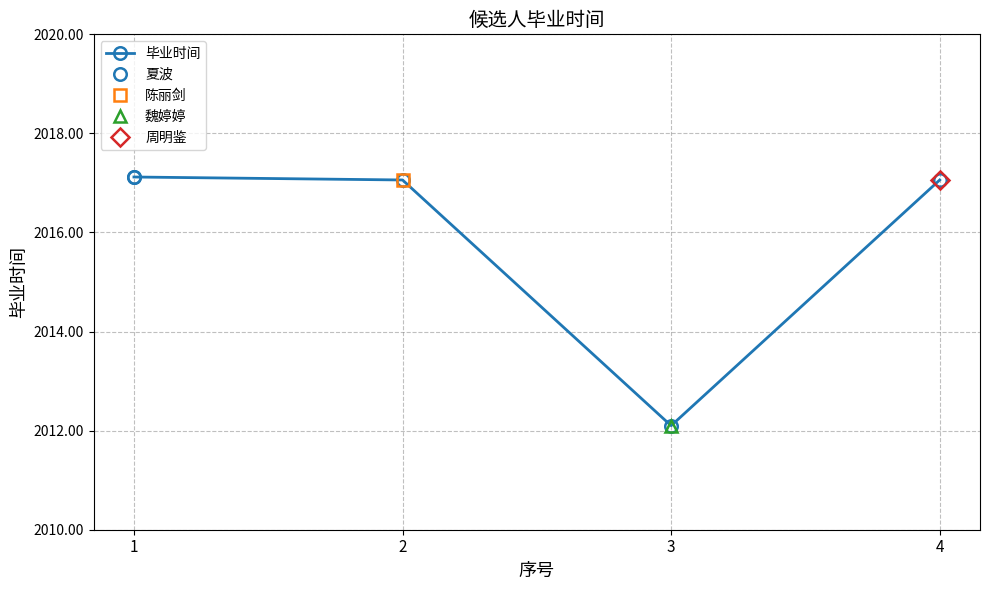

The chart shows a value of 2017.1 at 2. True or false?

True